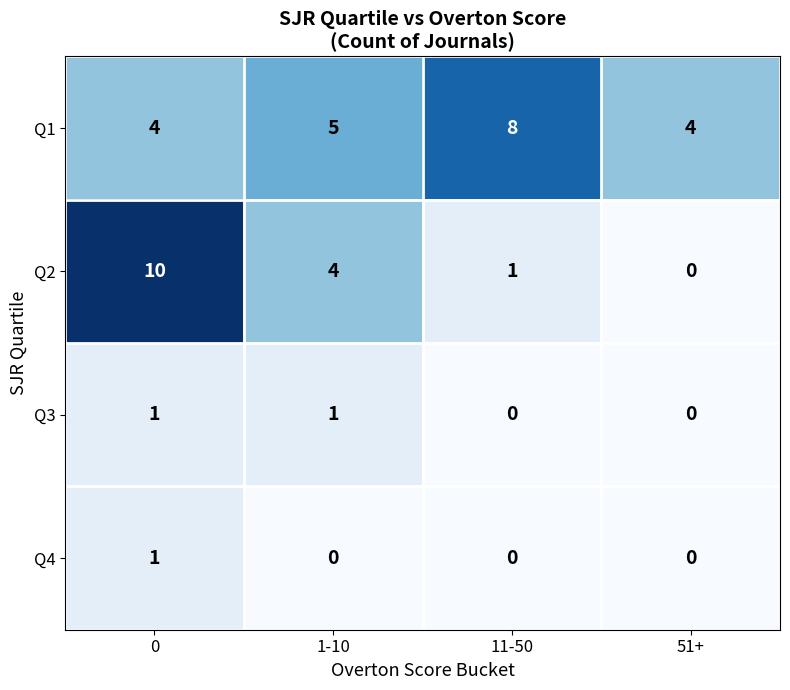

The Q1 series shows 6 at 0. True or false?

False